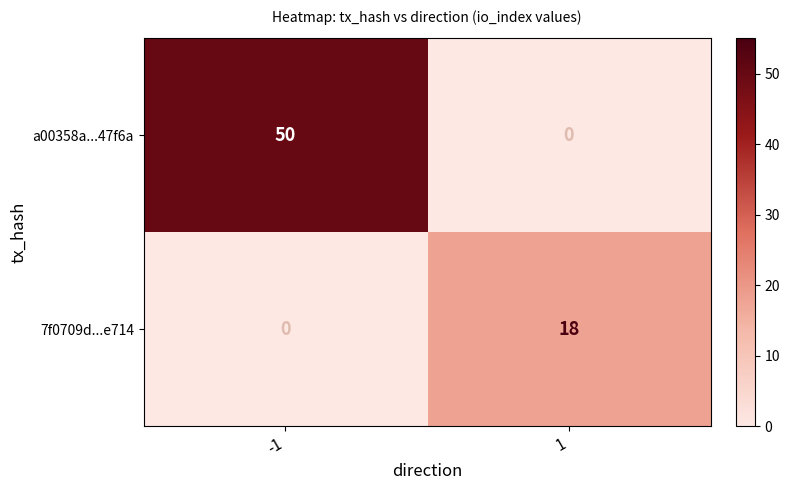

Reading left to right, what are all the values shown in this chart?

a00358a...47f6a: -1=50	1=0
7f0709d...e714: -1=0	1=18